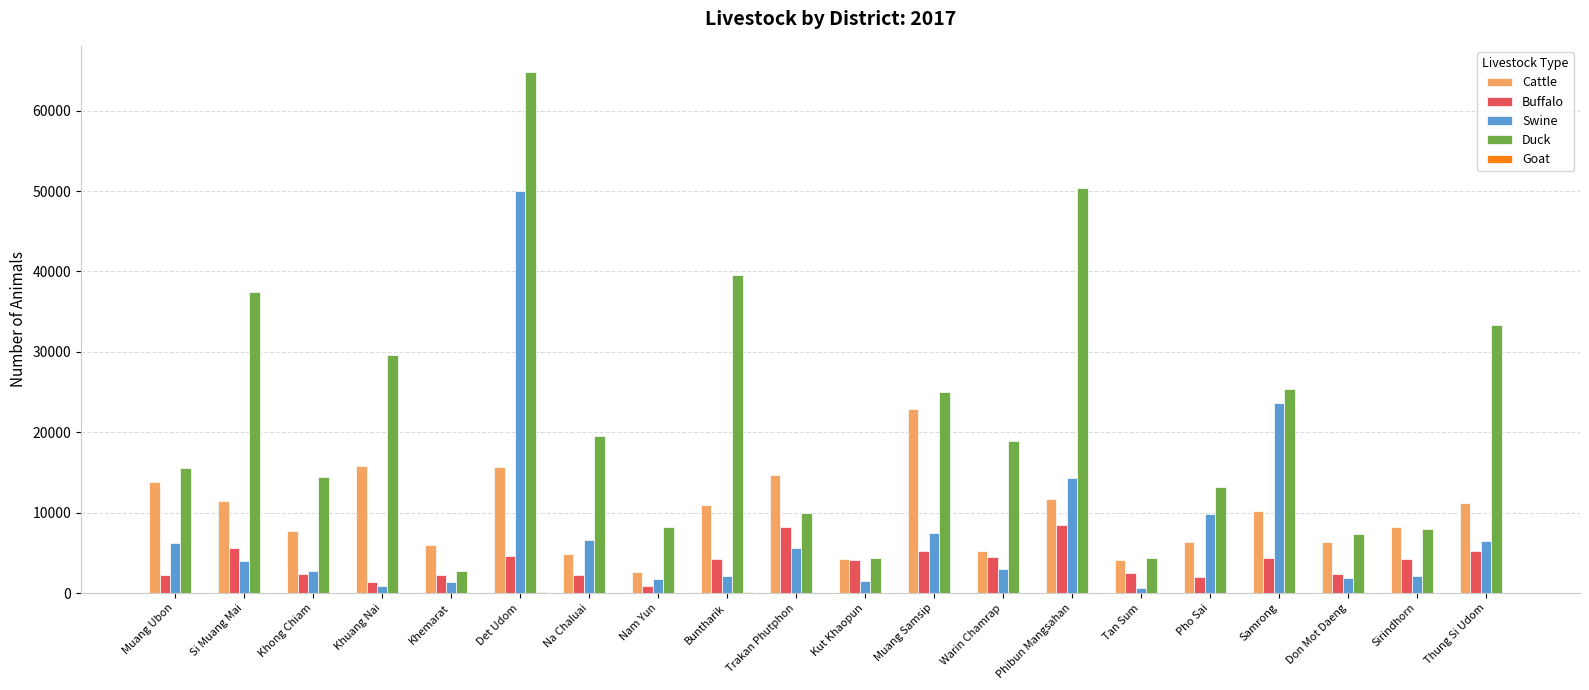

How many groups of bars are there?

20